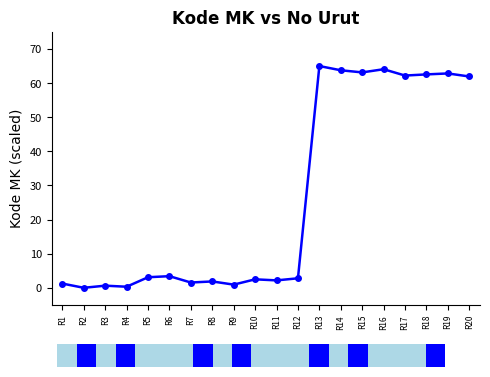

True or false: there are more than 2 points higher than both neighbors.

True